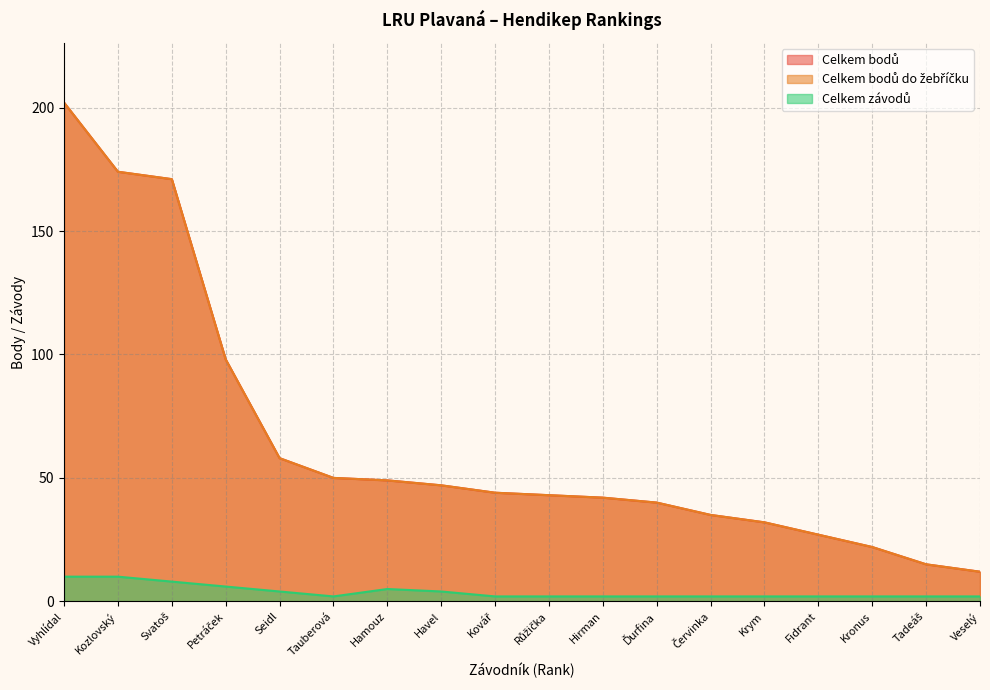

The value of Celkem bodů do žebříčku at Růžička is 18. True or false?

False